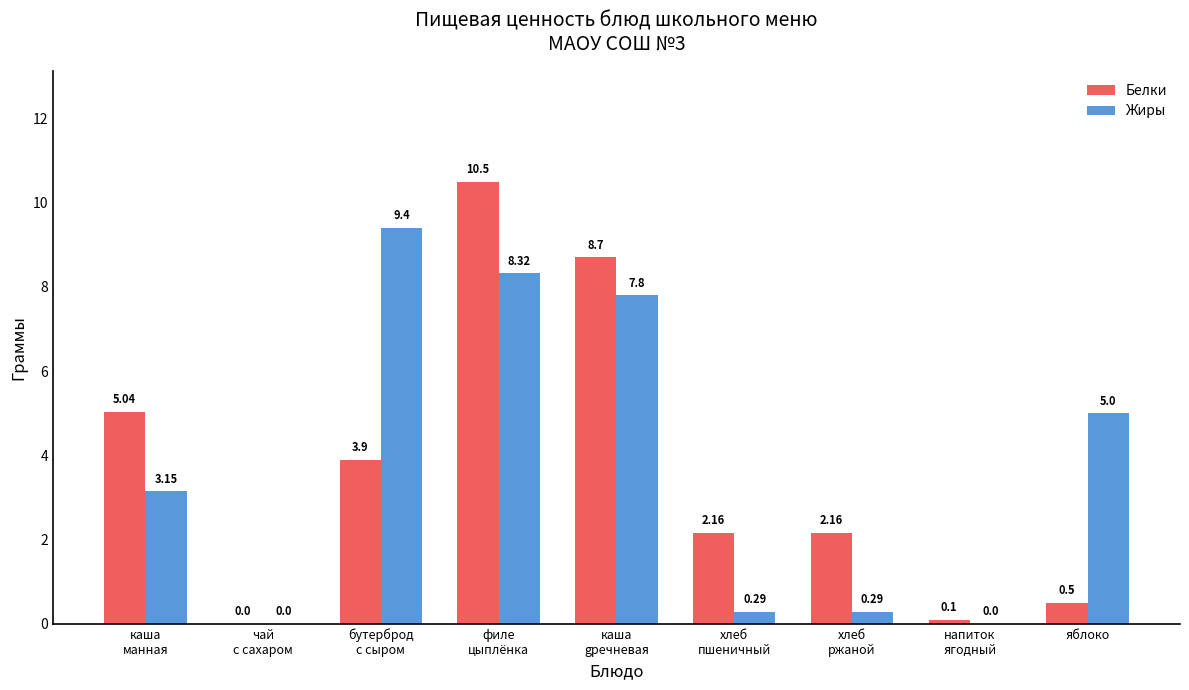

What is the total value across all series at яблоко?

5.5